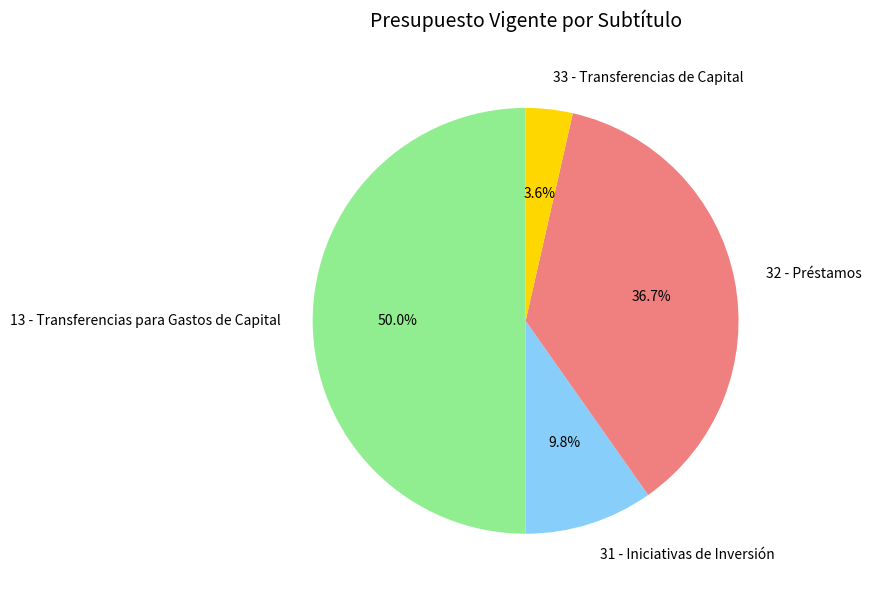

True or false: 13 - Transferencias para Gastos de Capital accounts for 56% of the total.

False